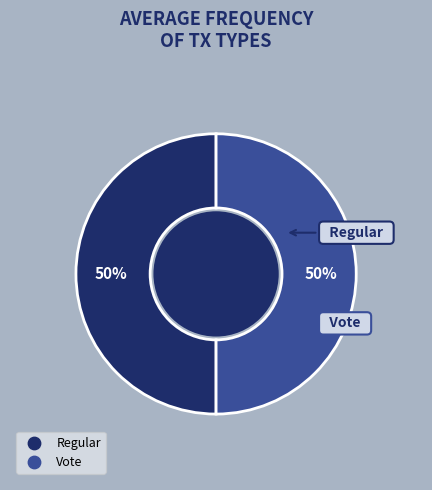

Count the number of slices in the pie.

2